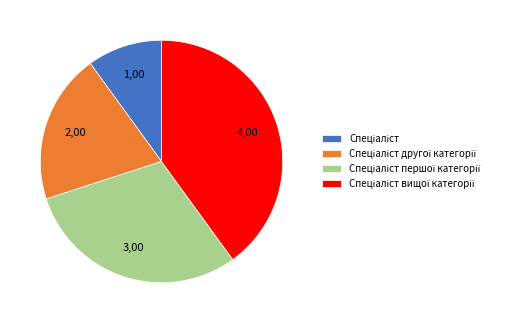

Is there any slice that represents more than half of the pie?

No